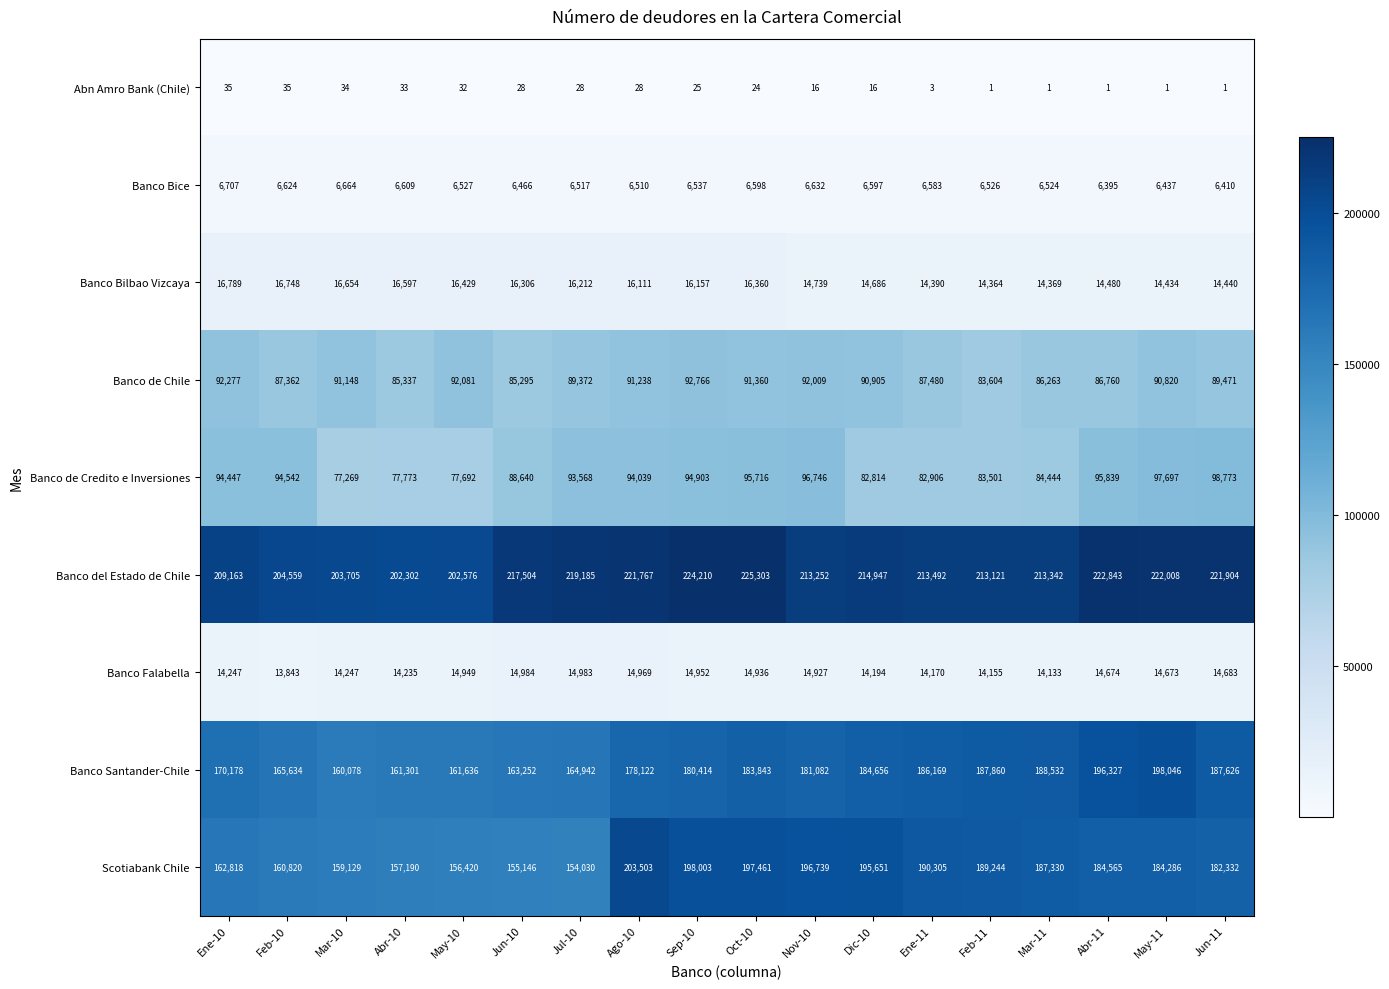

At Abr-10, list the series in order from largest to smallest.

Banco del Estado de Chile, Banco Santander-Chile, Scotiabank Chile, Banco de Chile, Banco de Credito e Inversiones, Banco Bilbao Vizcaya, Banco Falabella, Banco Bice, Abn Amro Bank (Chile)